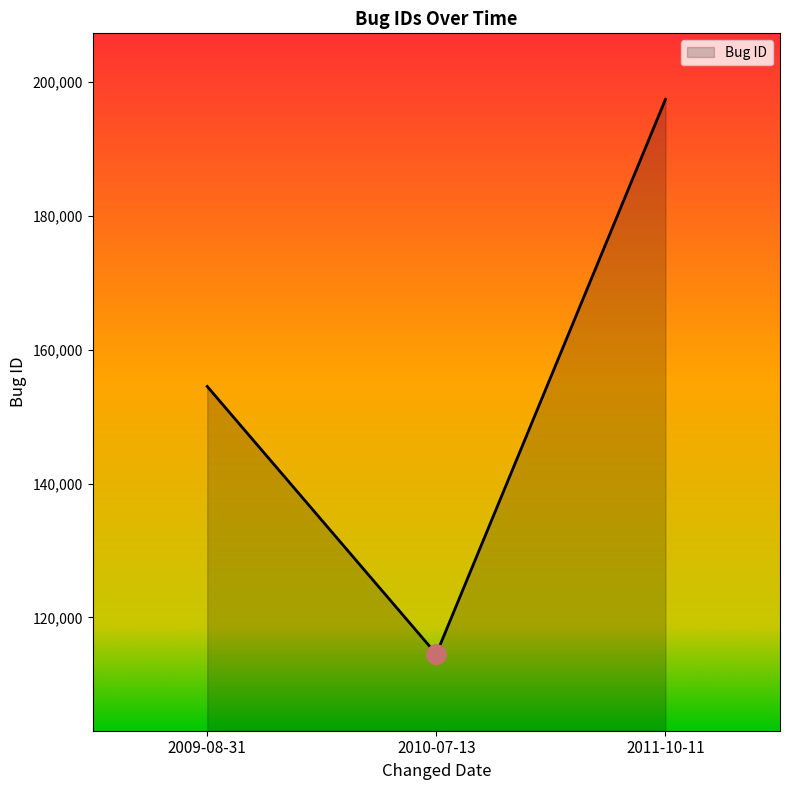

List the labels in order of value, largest first.

2011-10-11, 2009-08-31, 2010-07-13